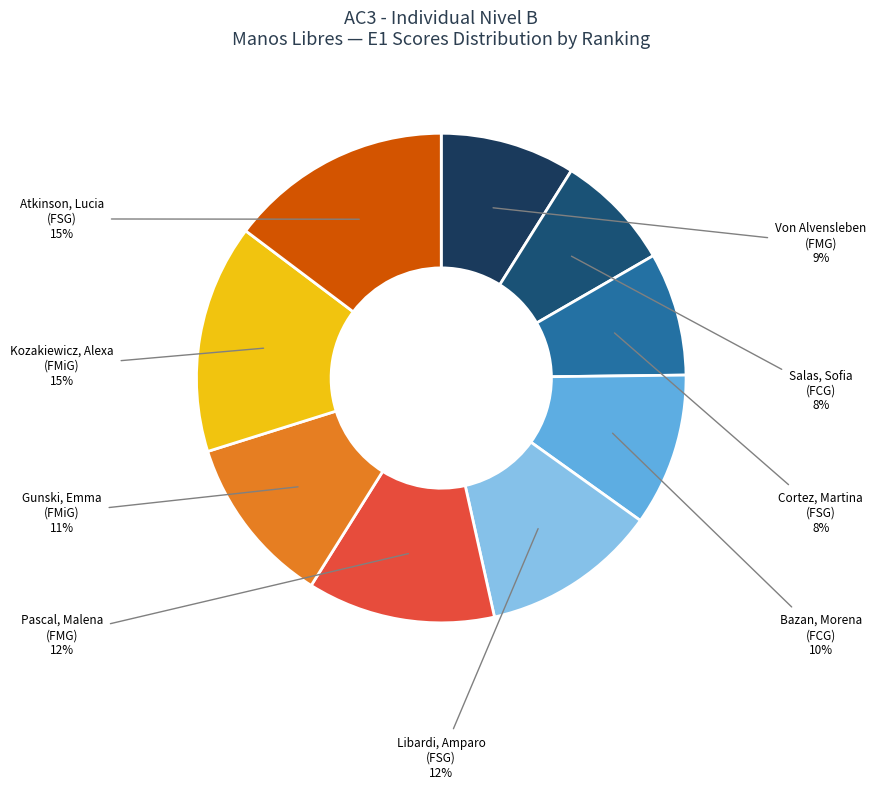

To the nearest percent, what is the average slice percentage?

11%